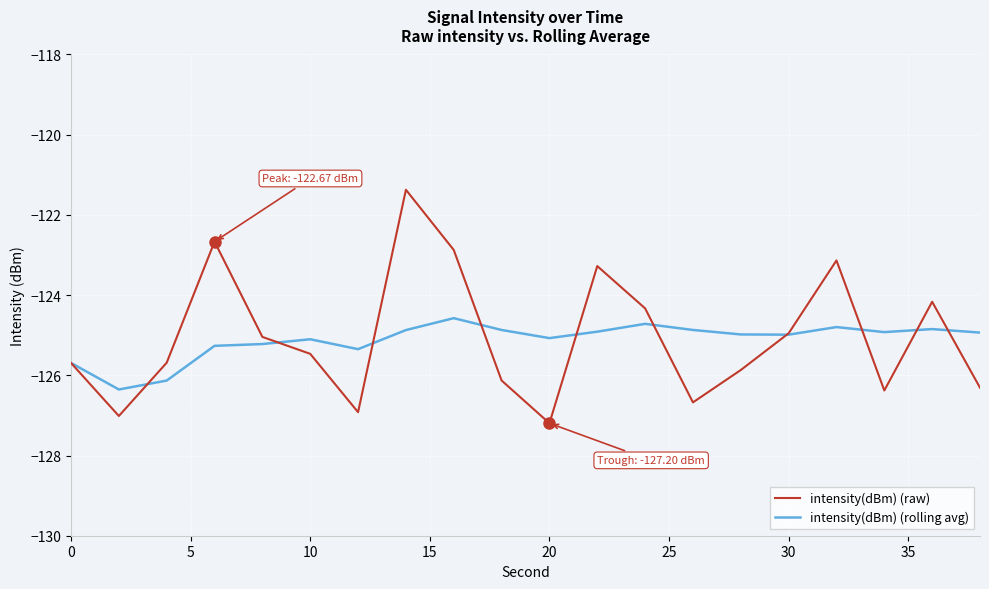

In intensity(dBm) (raw), how many points are higher than both neighbors (excluding endpoints)?

5